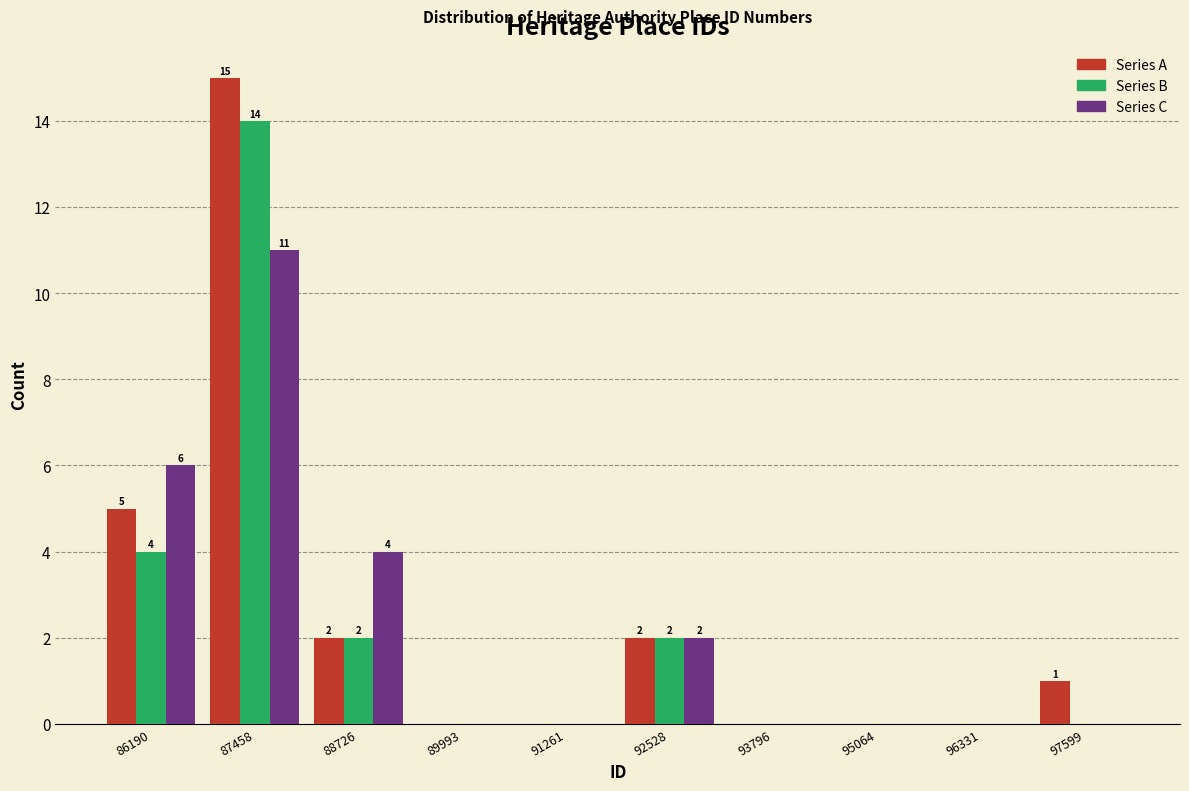

In the Series B series, which range on the x-axis has the tallest bar?

86800 to 88000